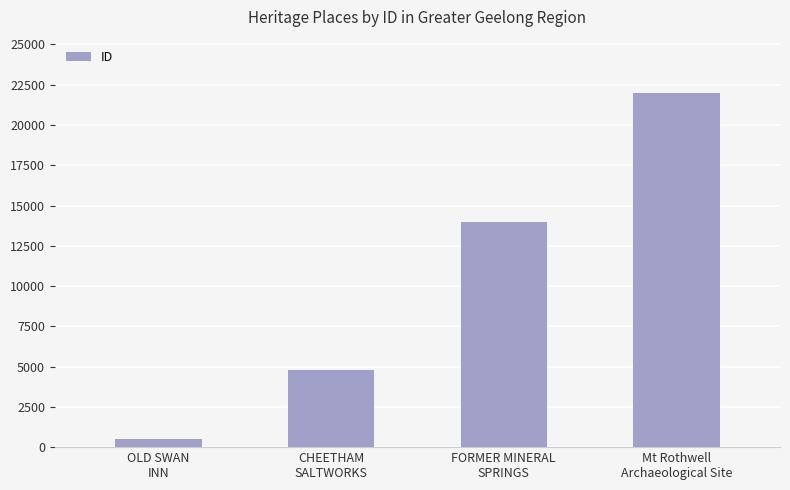

Which label corresponds to the smallest value in the chart?

OLD SWAN
INN